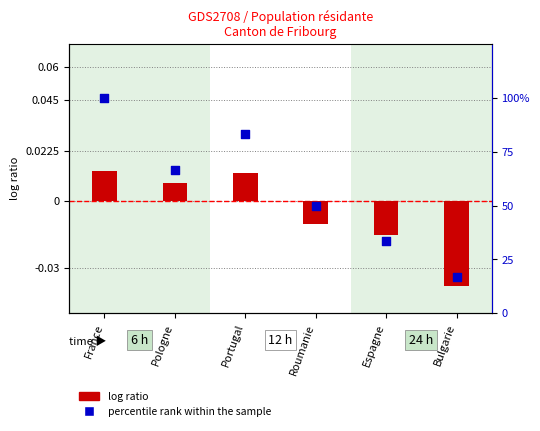

Is the value of percentile rank within the sample at Roumanie greater than the value of log ratio at Portugal?

Yes